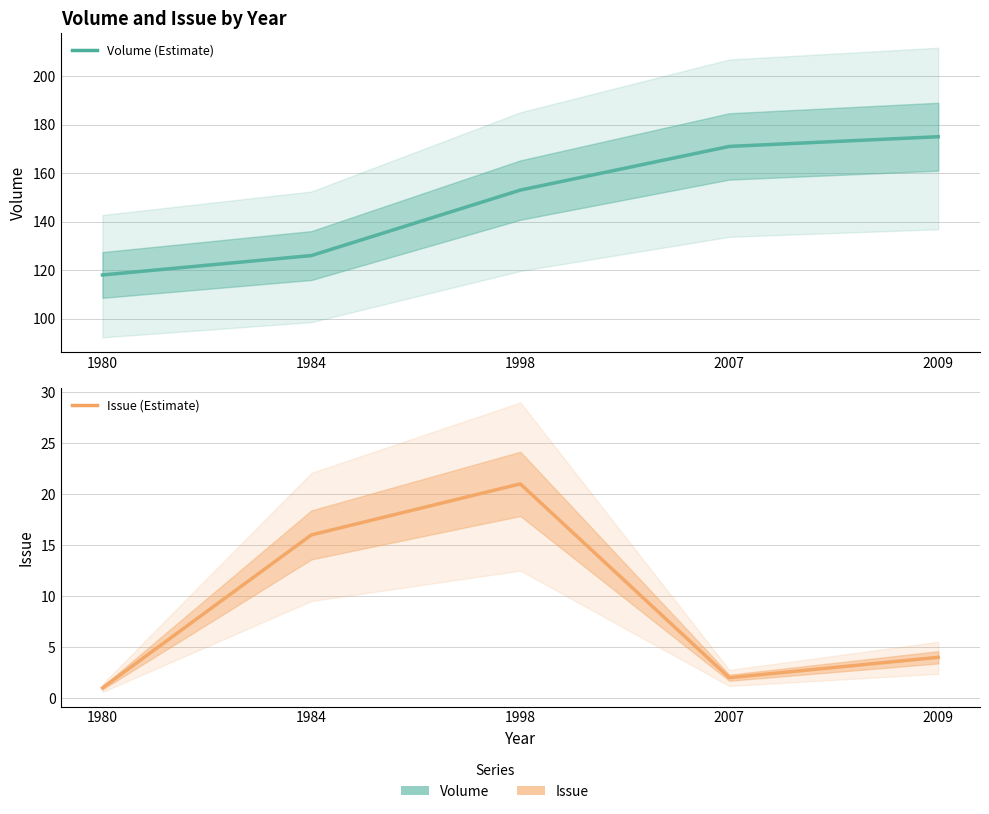

What are all the series names shown in the legend?

Volume, Issue